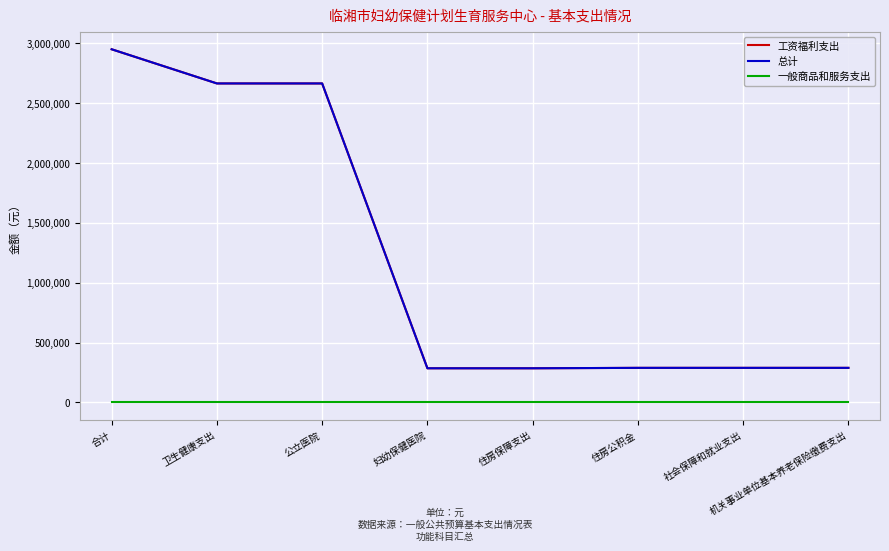

What is the difference between the second highest and minimum values in the 工资福利支出 series?

2378926.1